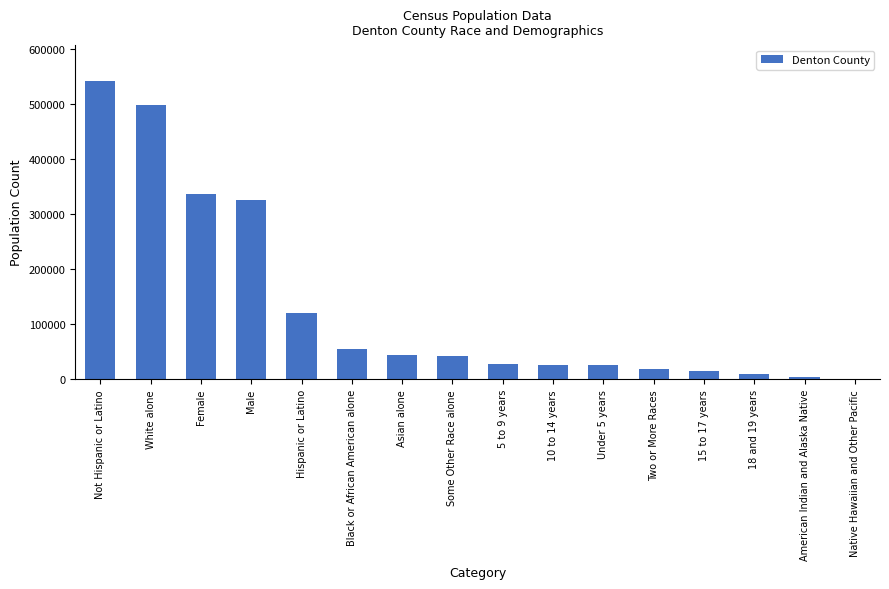

Where is the data nearest to the value 271120?

Male